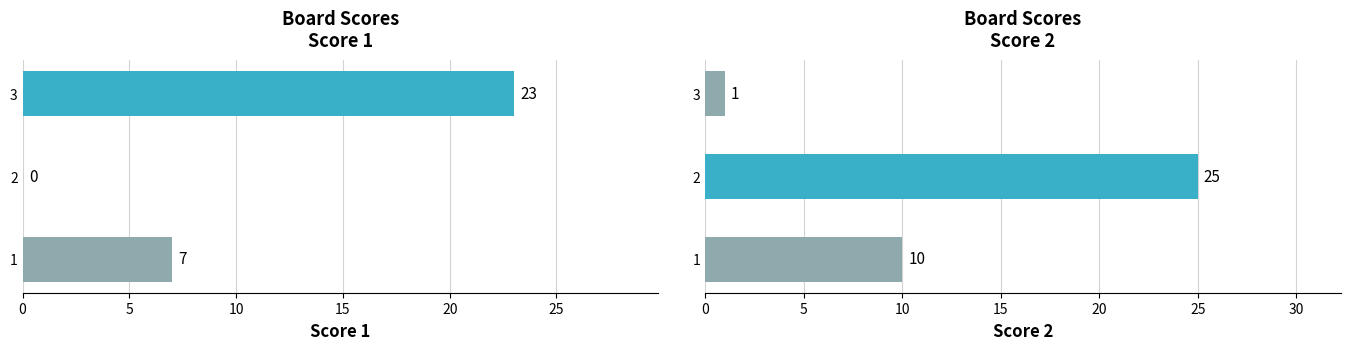

What is the value of the Score 1 bar at the 1st from the left?

7